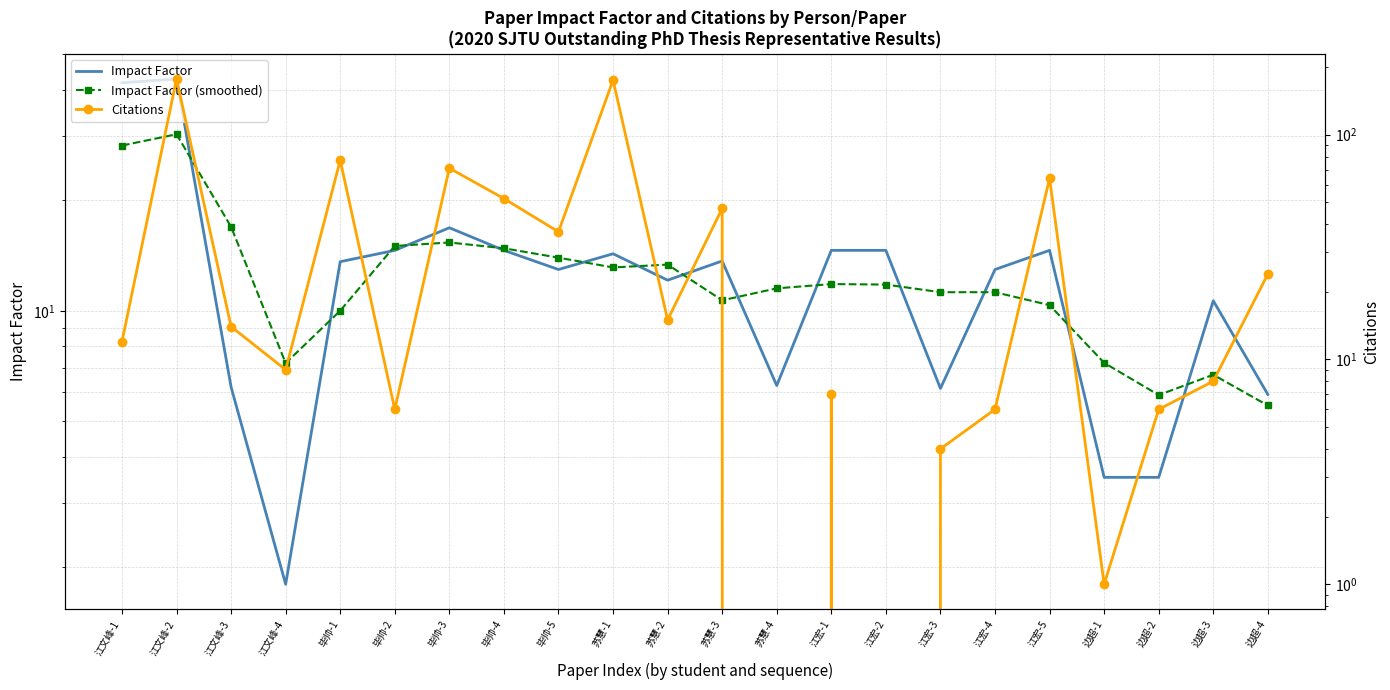

Which series has the largest range (max minus min)?

Citations